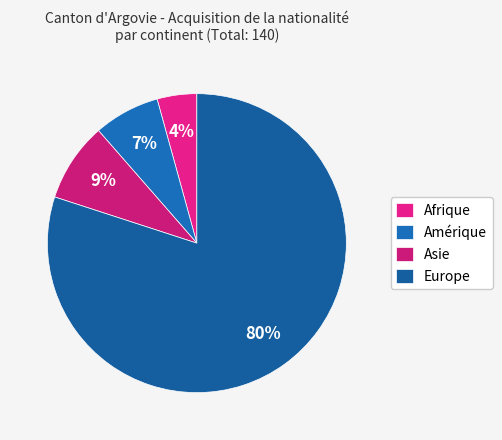

How many segments does this pie chart have?

4